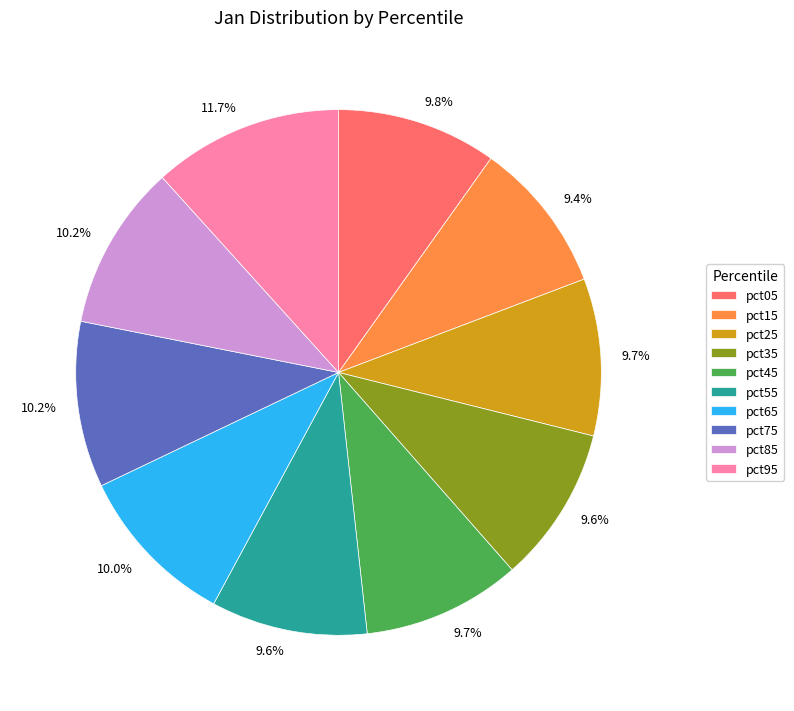

How many segments does this pie chart have?

10